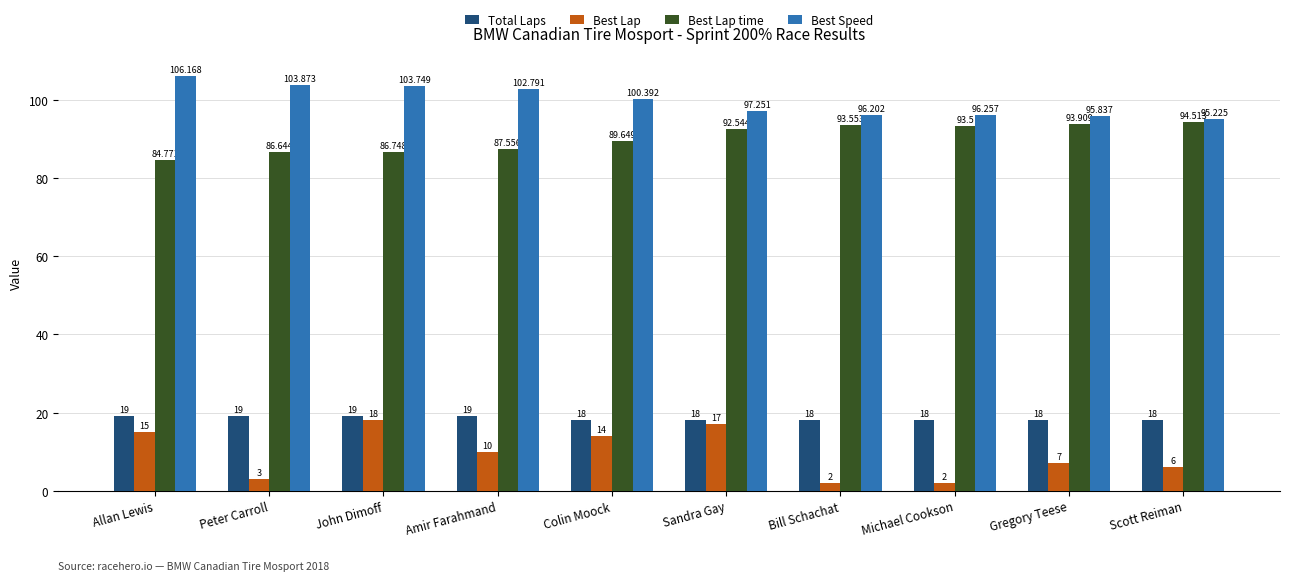

Count the Total Laps values in the range 18 to 19.

10